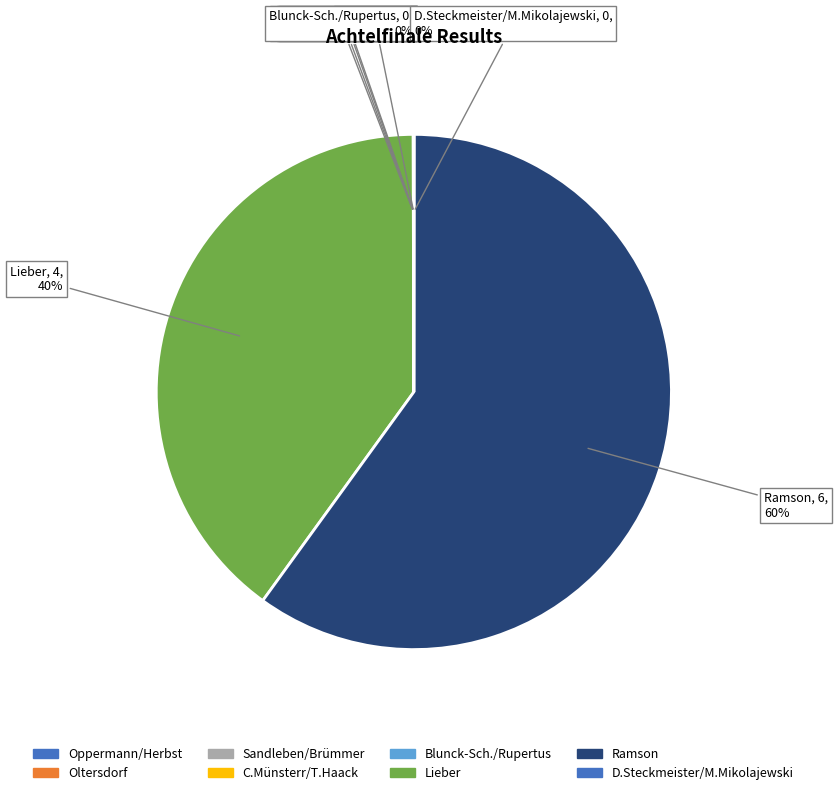

The Ramson slice represents 46% of the pie. True or false?

False